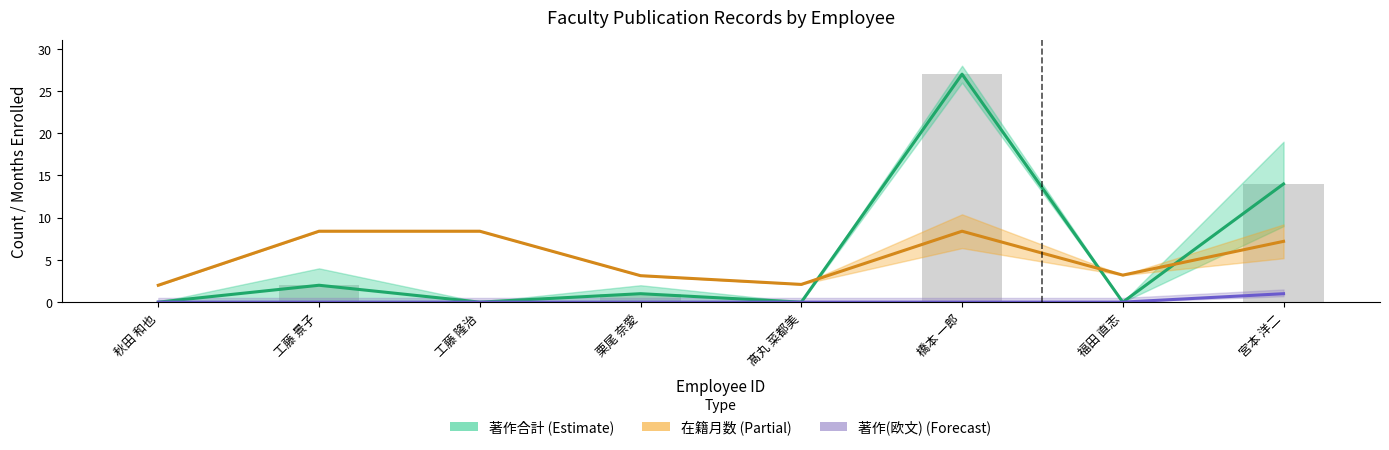

The value of 著作合計 at 福田 直志 is 0.0. True or false?

True